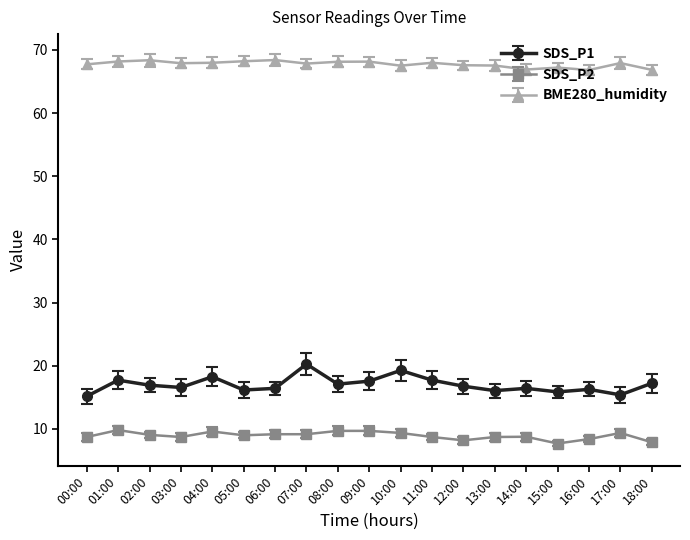

True or false: SDS_P1 has a value of 16.2 at 05:00.

True